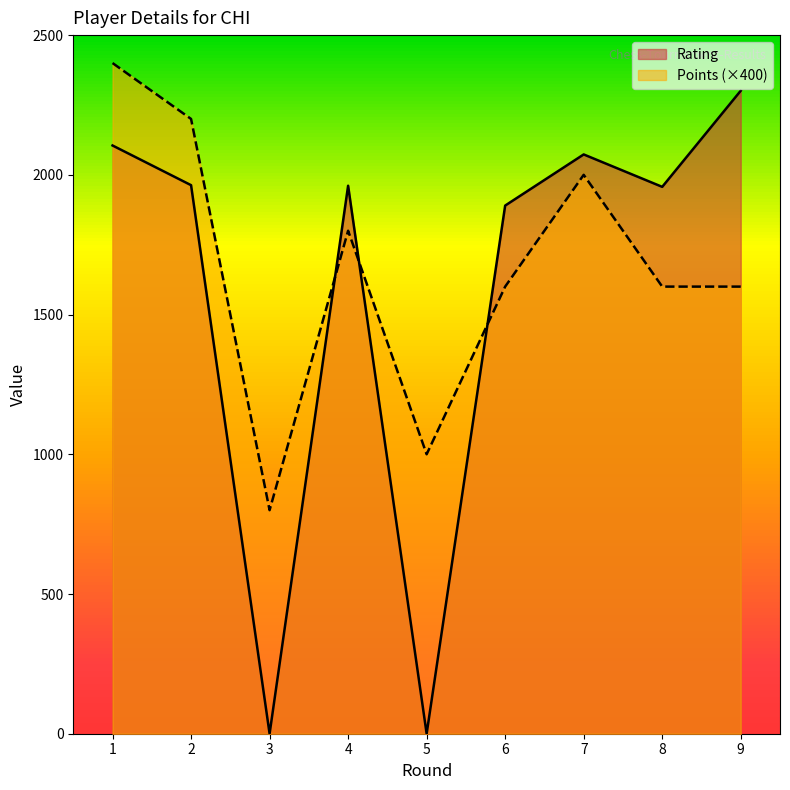

Rank the series at 4 from highest to lowest value.

Rating, Points (×400)